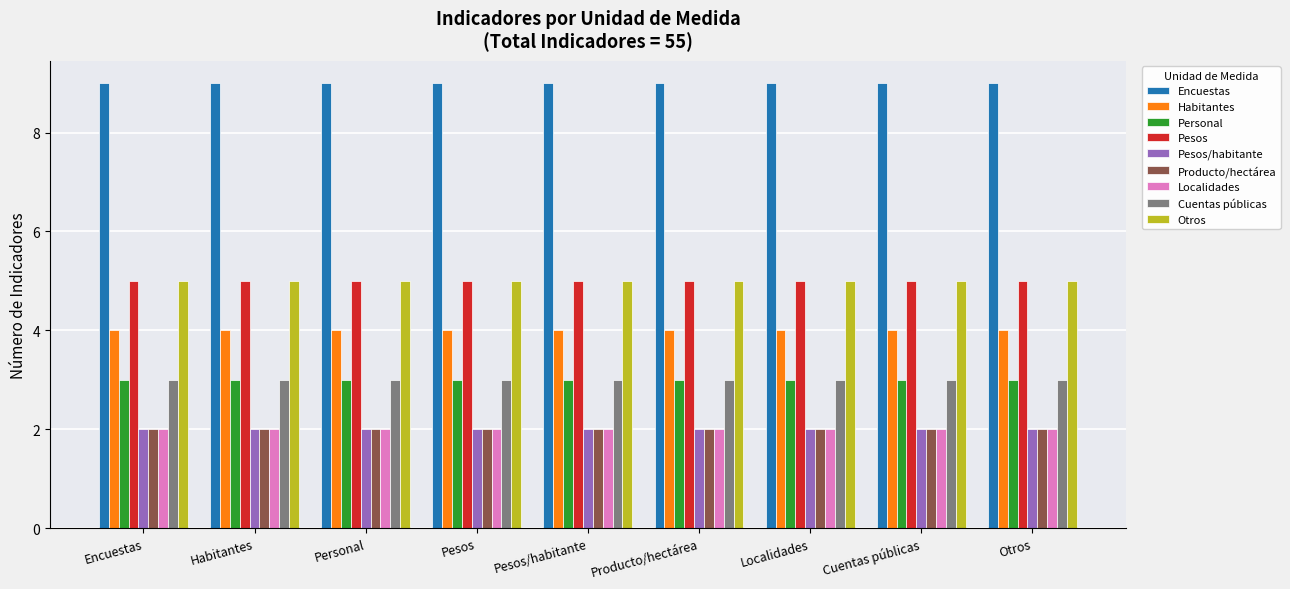

What is the total value across all series at Encuestas?

35